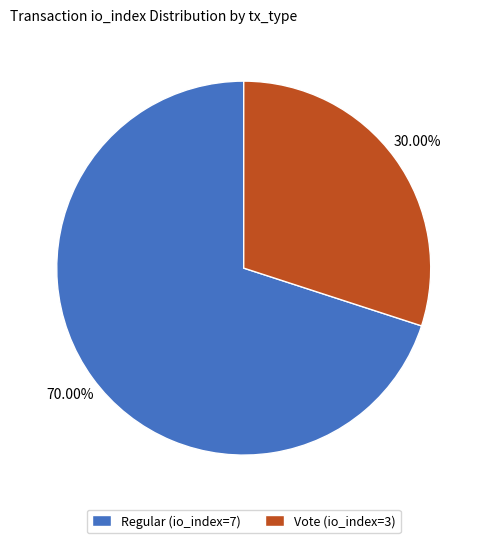

What is the smallest slice in the pie chart?

Vote (io_index=3)